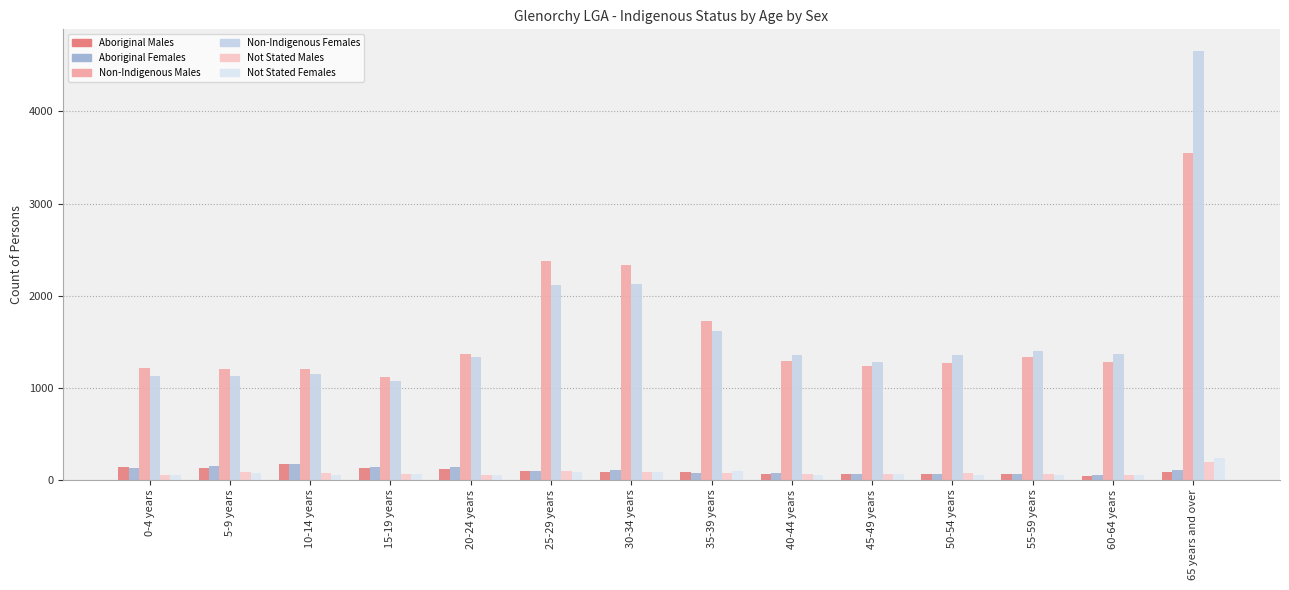

The value of Aboriginal Males at 40-44 years is 94. True or false?

False